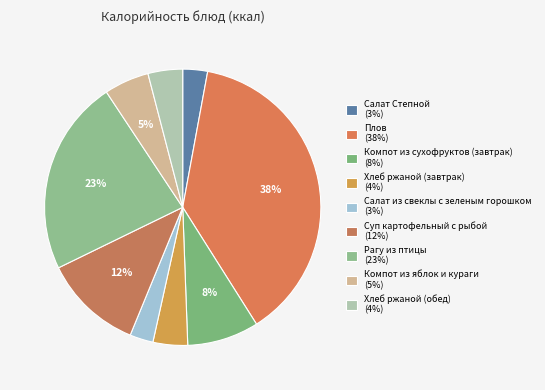

What is the largest slice in the pie chart?

Плов